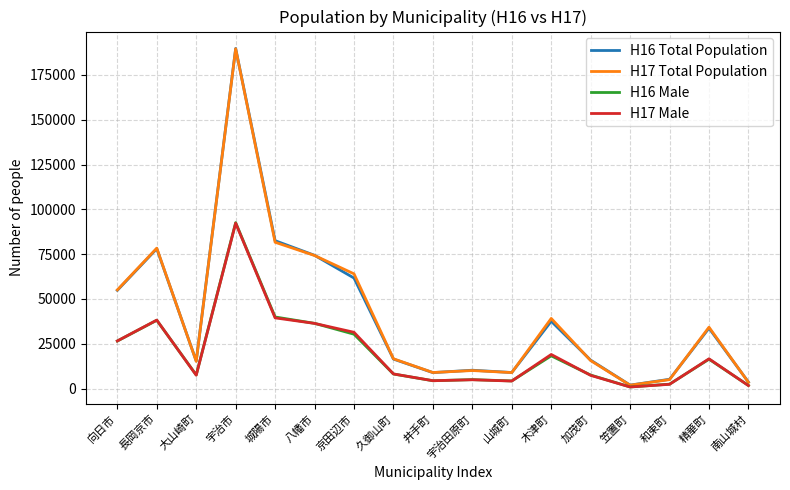

Which series has the widest spread of values?

H16 Total Population